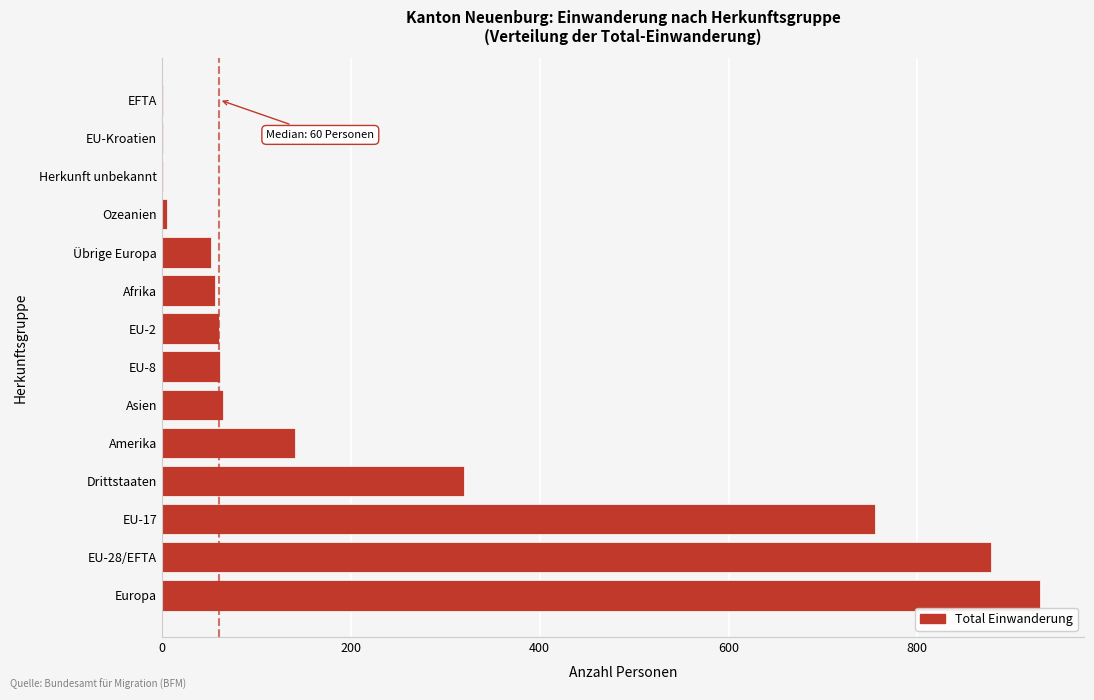

What is the greatest value displayed?

930